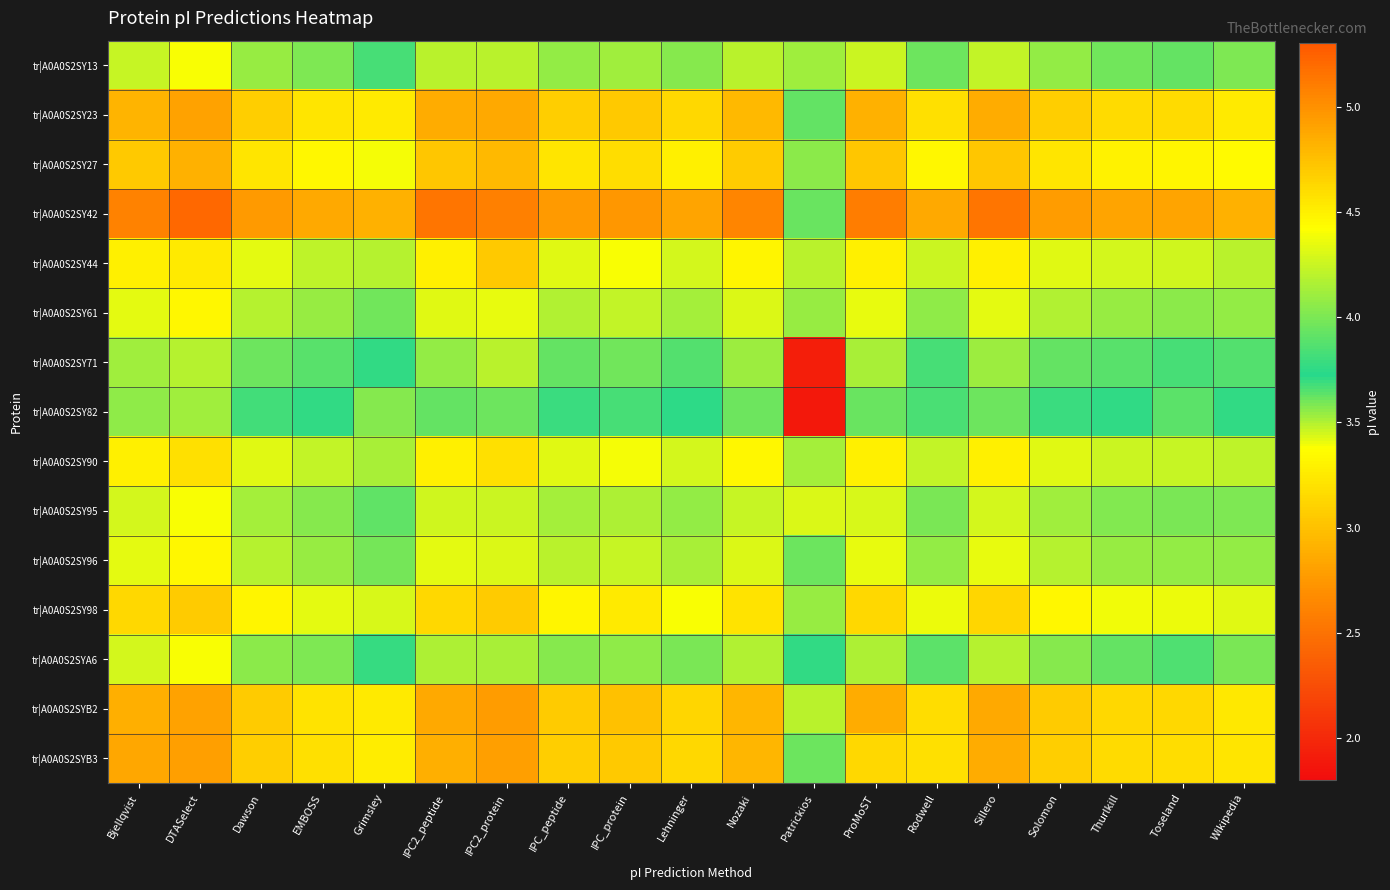

Rank the series at Patrickios from lowest to highest value.

tr|A0A0S2SY82, tr|A0A0S2SY71, tr|A0A0S2SY95, tr|A0A0S2SY13, tr|A0A0S2SYB3, tr|A0A0S2SY96, tr|A0A0S2SY23, tr|A0A0S2SYA6, tr|A0A0S2SY42, tr|A0A0S2SY27, tr|A0A0S2SY61, tr|A0A0S2SY98, tr|A0A0S2SY90, tr|A0A0S2SY44, tr|A0A0S2SYB2